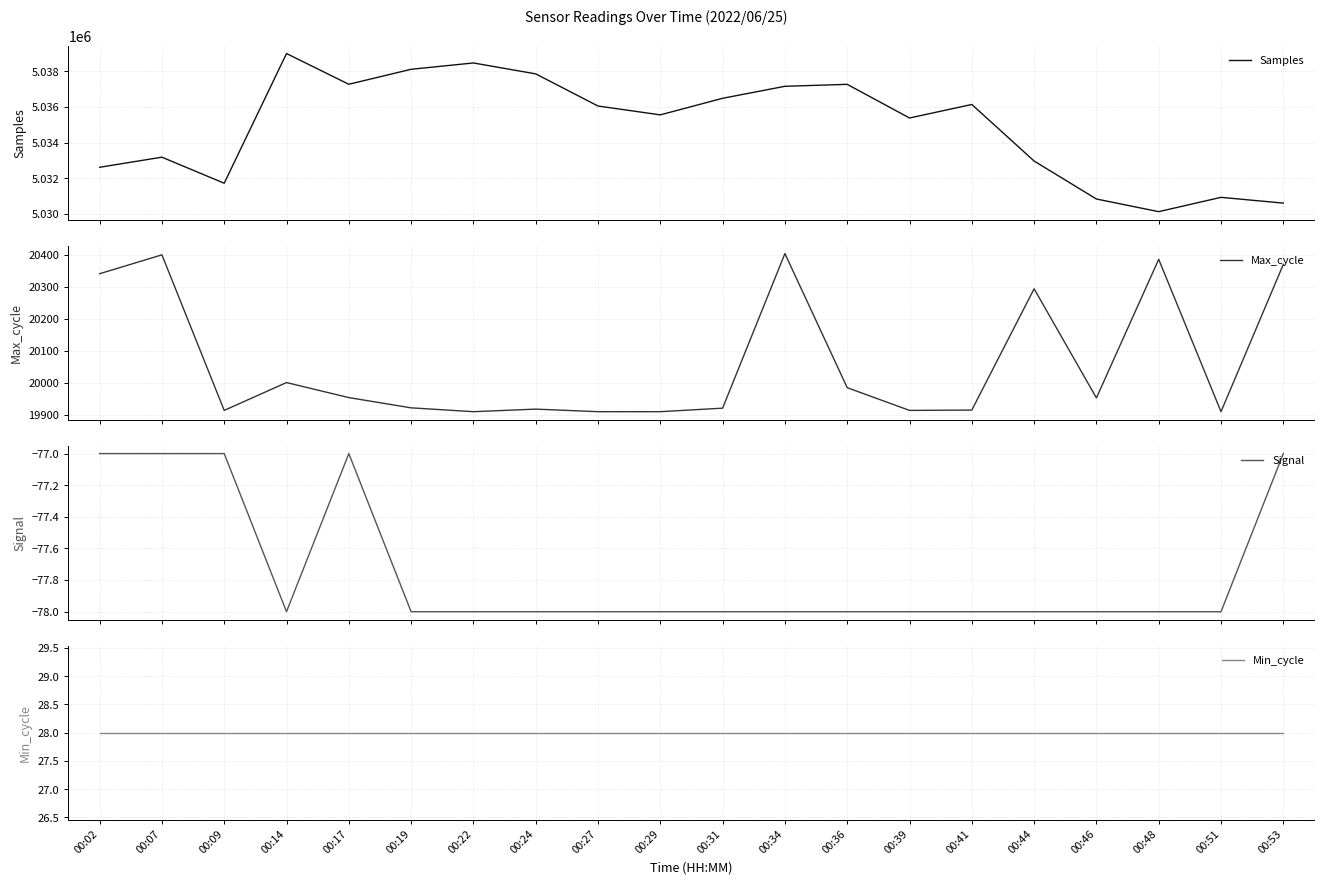

At how many categories does at least one series exceed 536513?

20